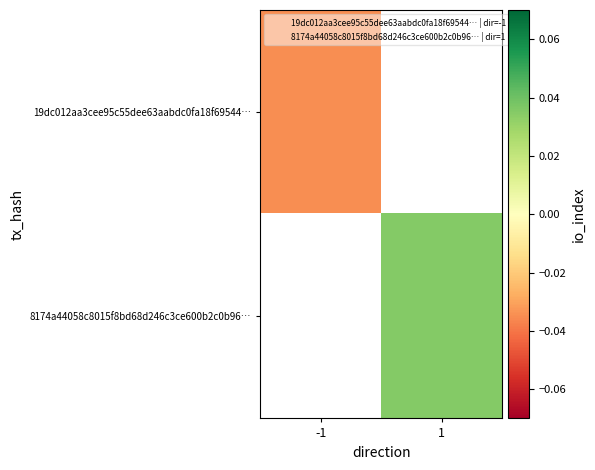

At which label does 8174a44058c8015f8bd68d246c3ce600b2c0b96… reach its minimum?

-1